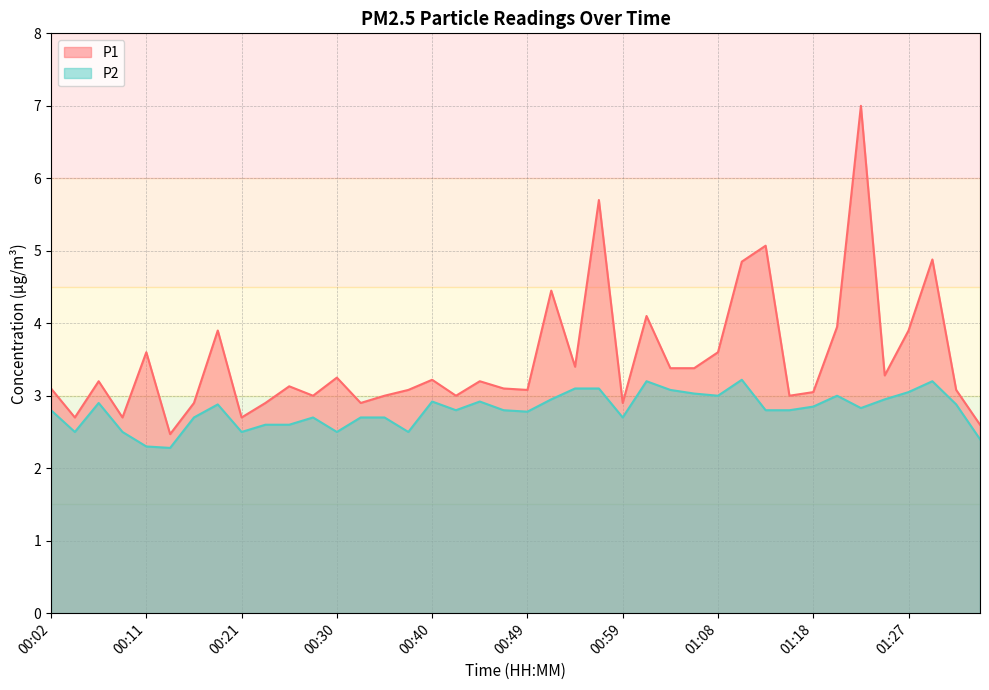

List the series in order of their overall mean, lowest first.

P2, P1